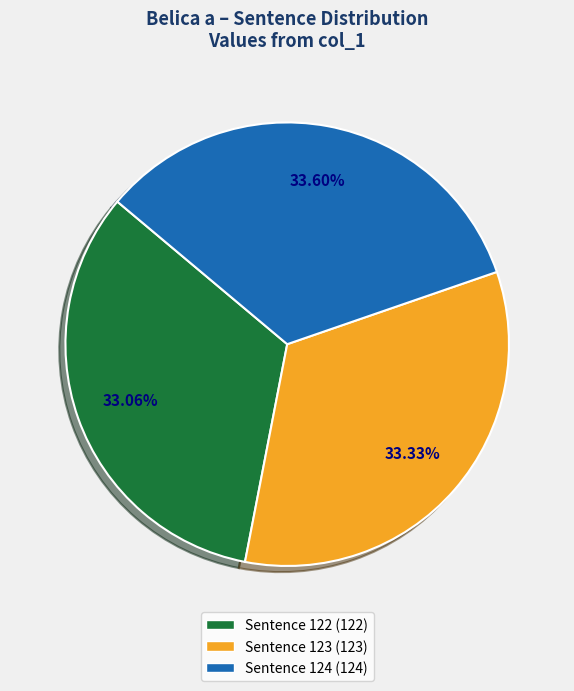

Is there a majority slice in this chart?

No